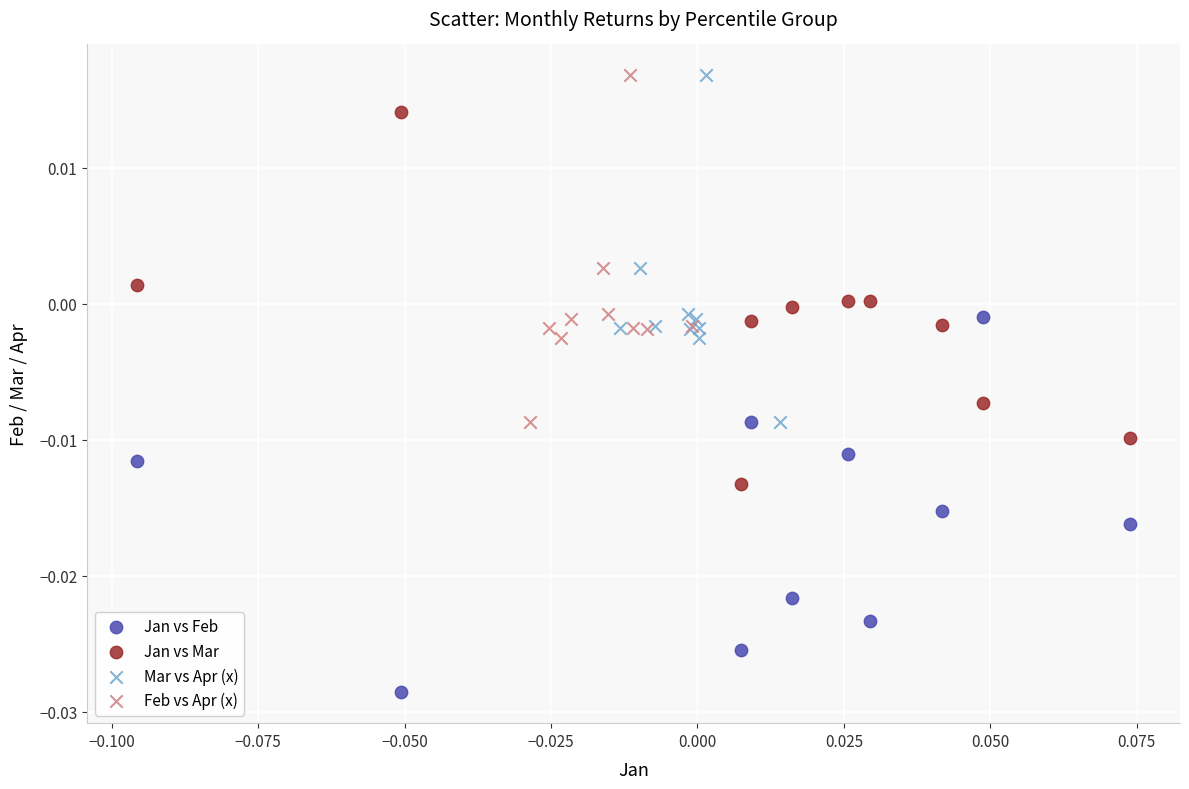

What are all the series names shown in the legend?

Jan vs Feb, Jan vs Mar, Mar vs Apr (x), Feb vs Apr (x)